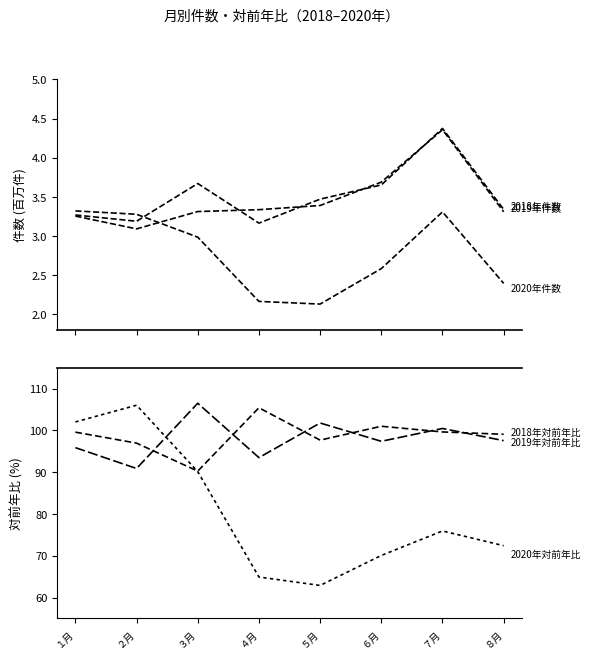

What is the difference between the maximum and minimum values in the 2020年件数 series?

1.2